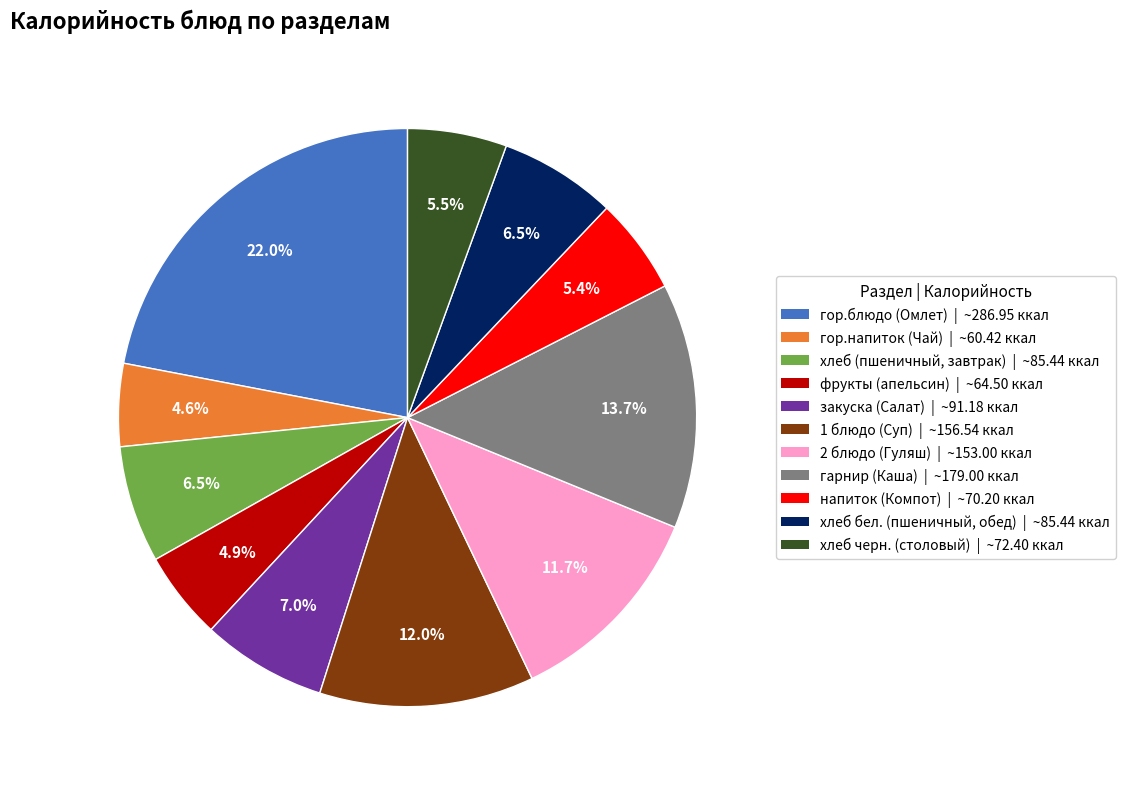

Which has a higher value, гарнир (Каша) or хлеб черн. (столовый)?

гарнир (Каша)